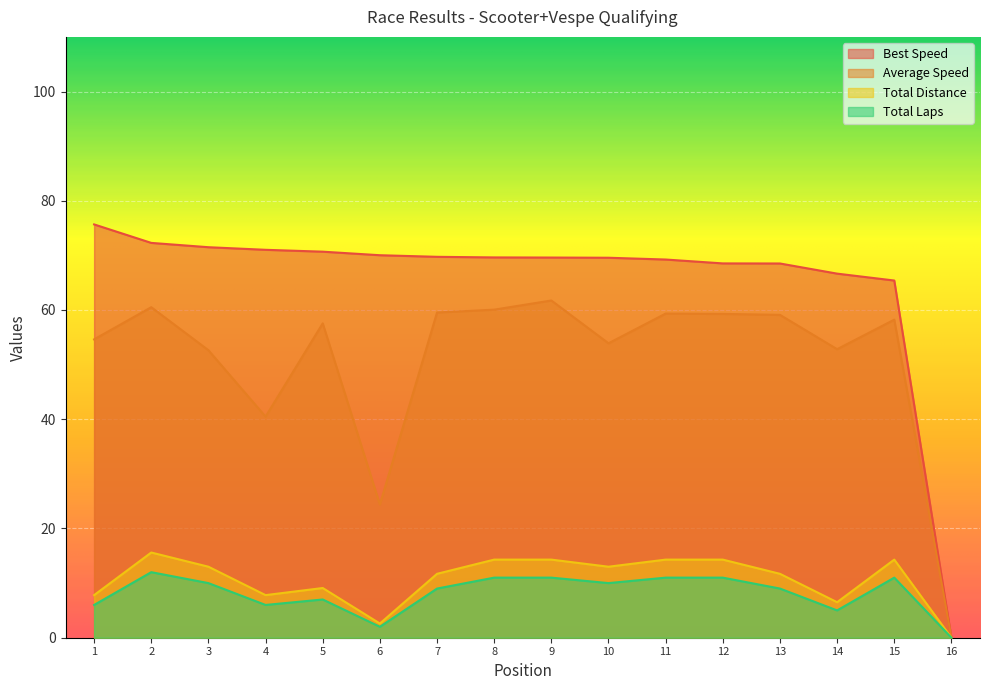

Is the value of Best Speed at 2 greater than the value of Total Laps at 16?

Yes